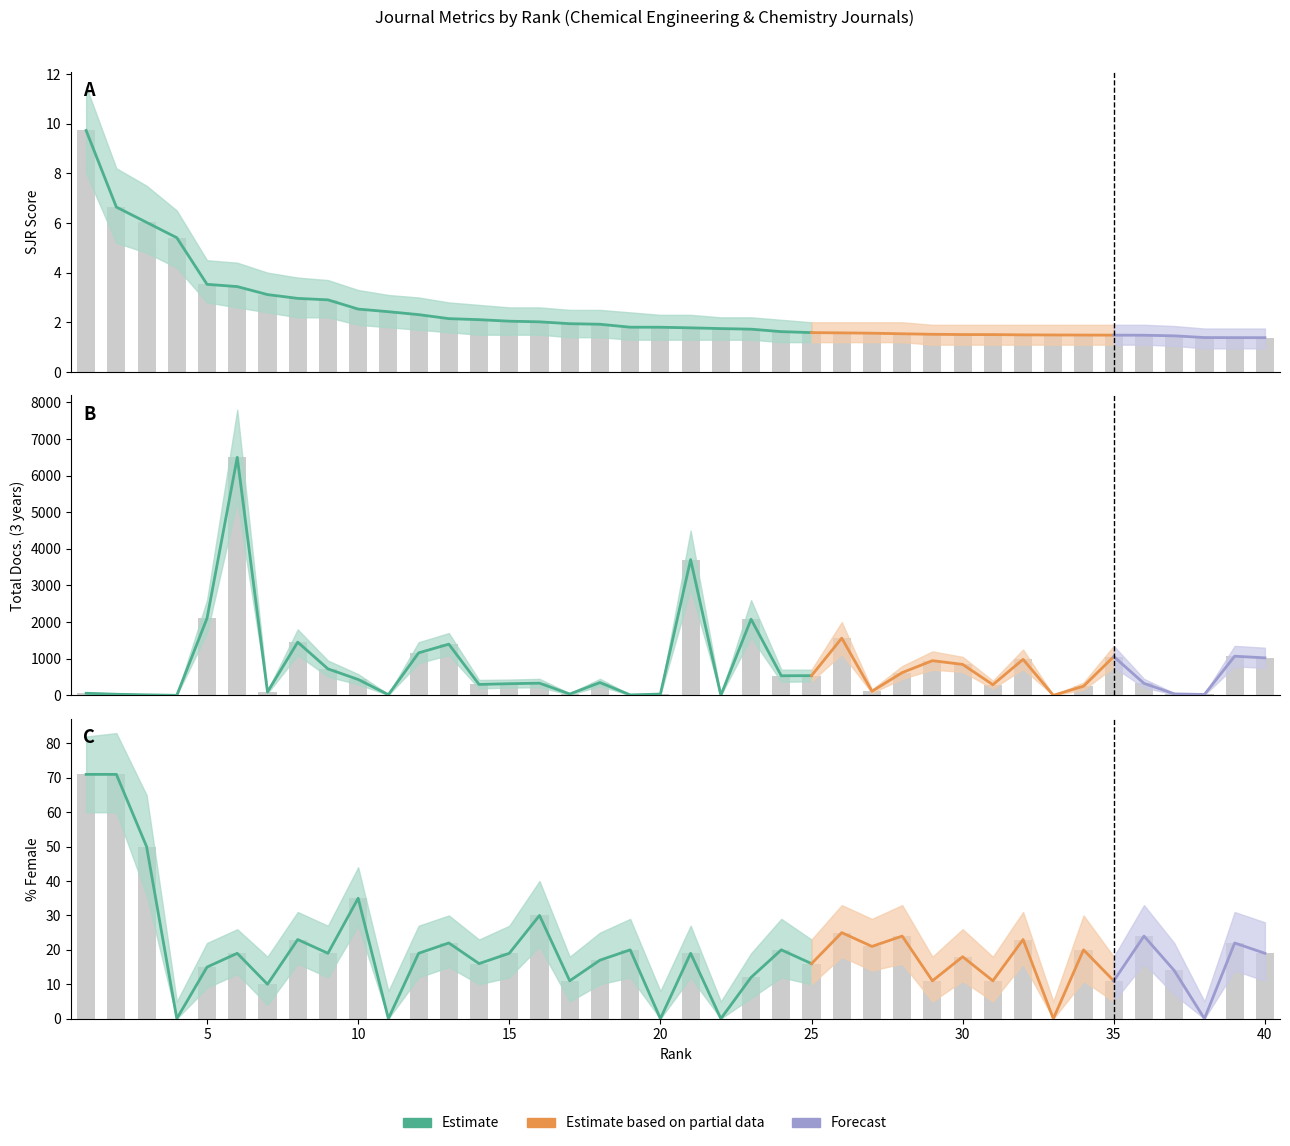

What is the difference between the maximum and second lowest values in the SJR series?

8.3